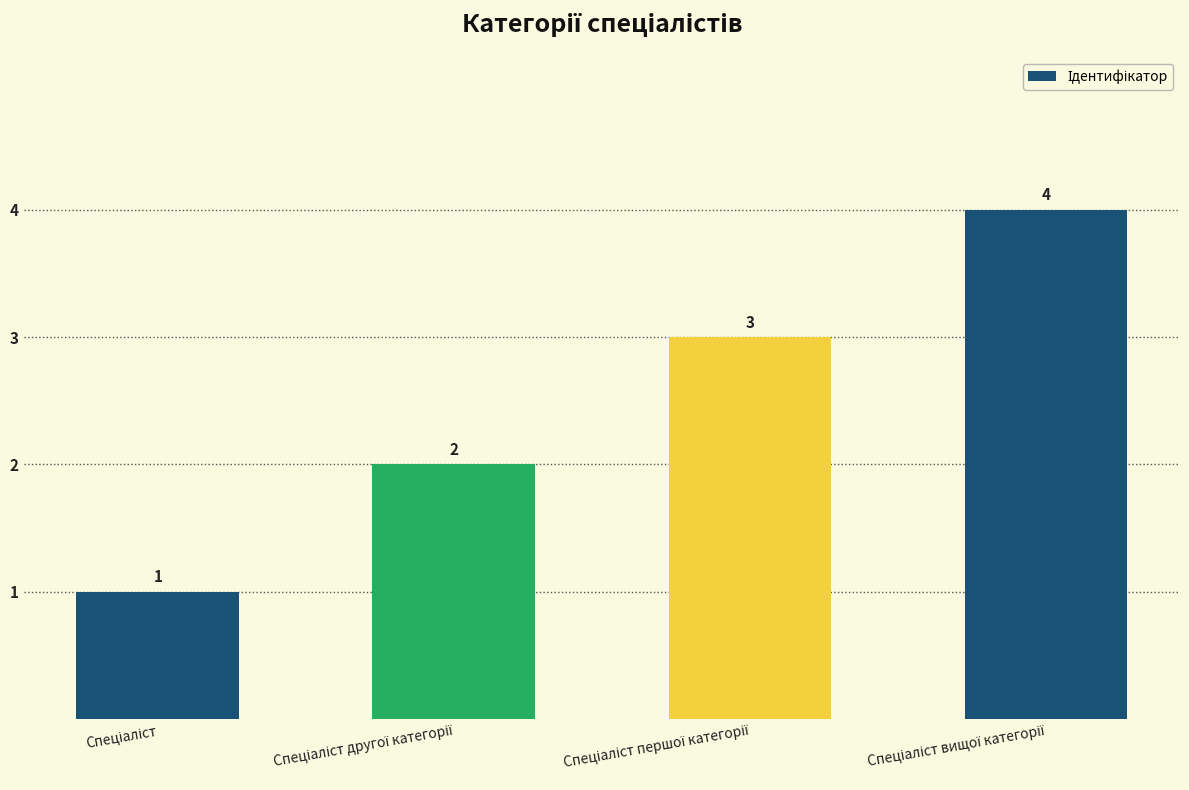

What is the smallest value displayed?

1